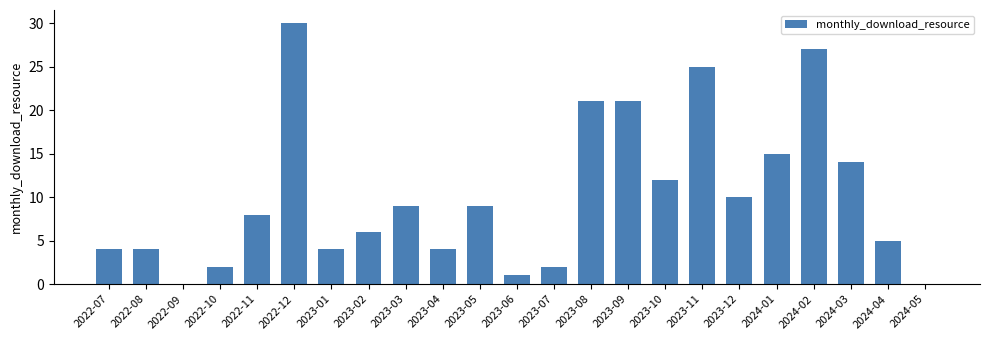

What is the average value?

10